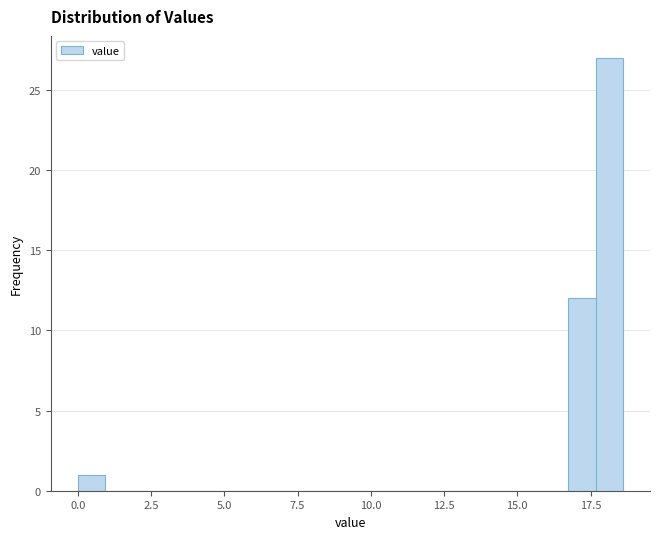

Read against the x-axis, roughly where is the centre of the tallest bar?

18.0